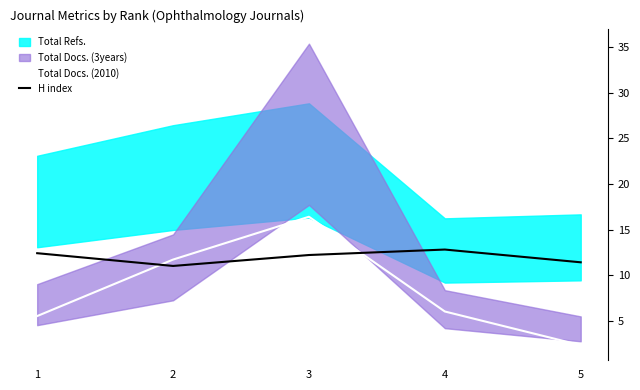

The H index series shows 11.0 at 2. True or false?

True